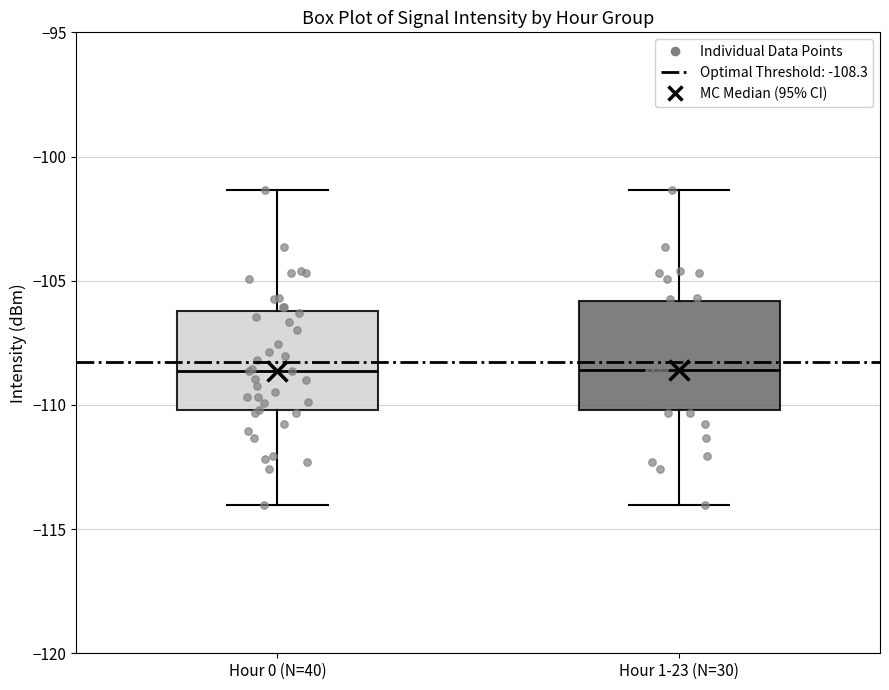

Reading left to right, transcribe this box plot: for each box, give where its median line is, the range the box spans, and where its two whiskers end, as read against the y-axis. The values are not printed on the chart, so give them approximately, as read against the axis.

Hour 0 (N=40): median -108.5, box -110.0 to -106.0, whiskers -114.0 to -101.5
Hour 1-23 (N=30): median -108.5, box -110.0 to -106.0, whiskers -114.0 to -101.5